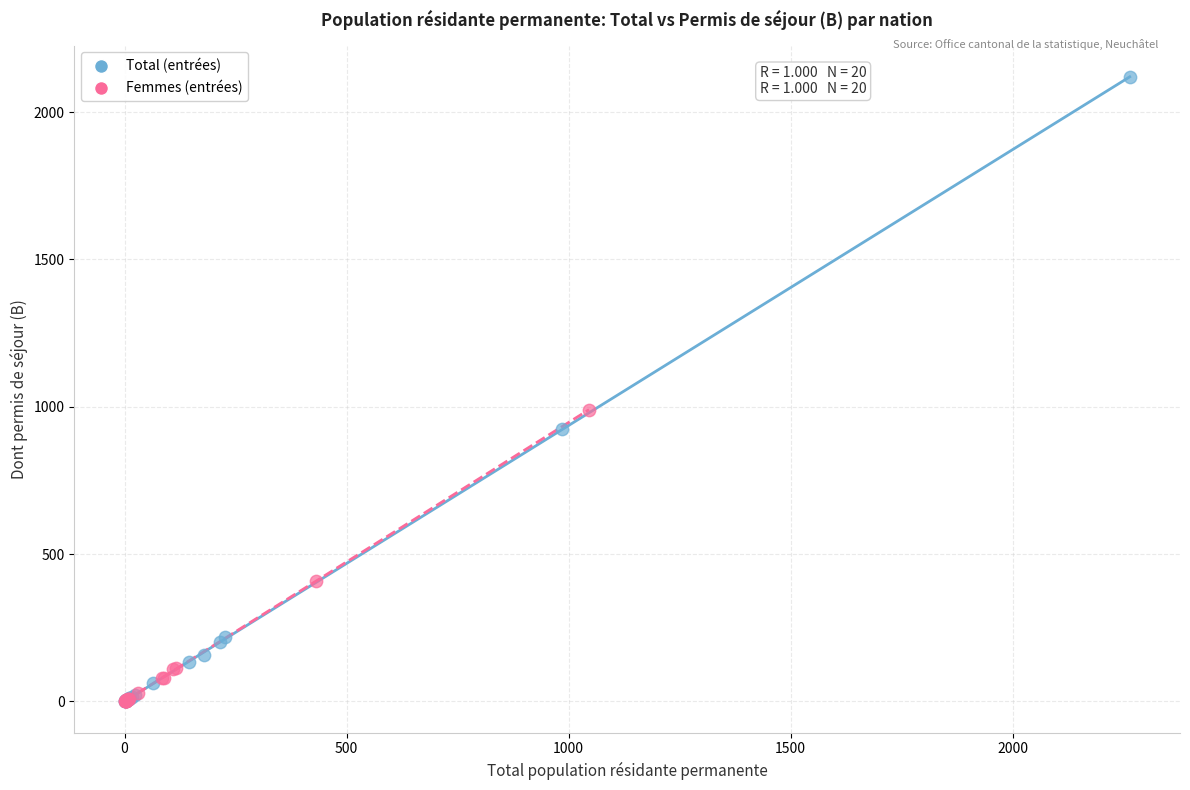

Which series has the largest Y range (max minus min)?

Total (entrées)